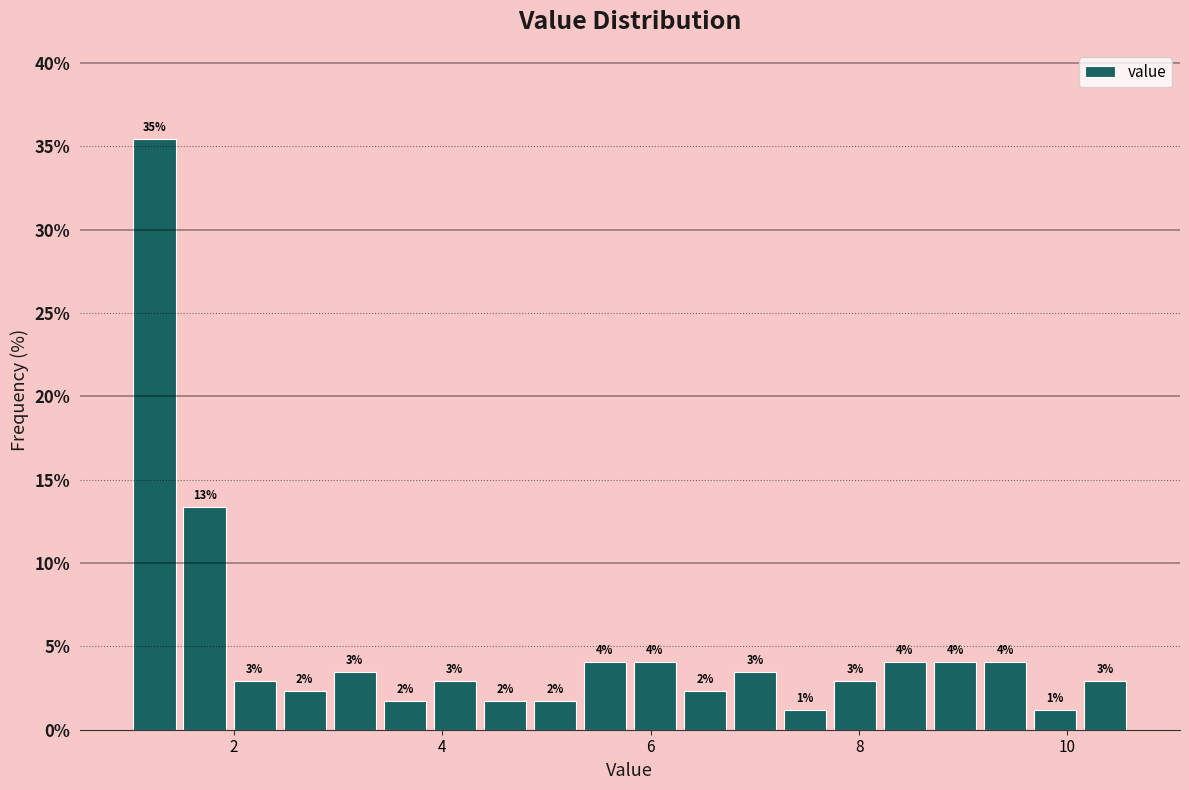

Read against the x-axis, roughly where is the centre of the tallest bar?

1.2